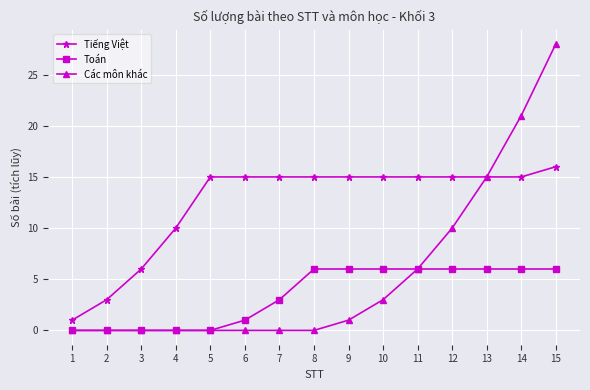

Which series has the largest total across all categories?

Tiếng Việt